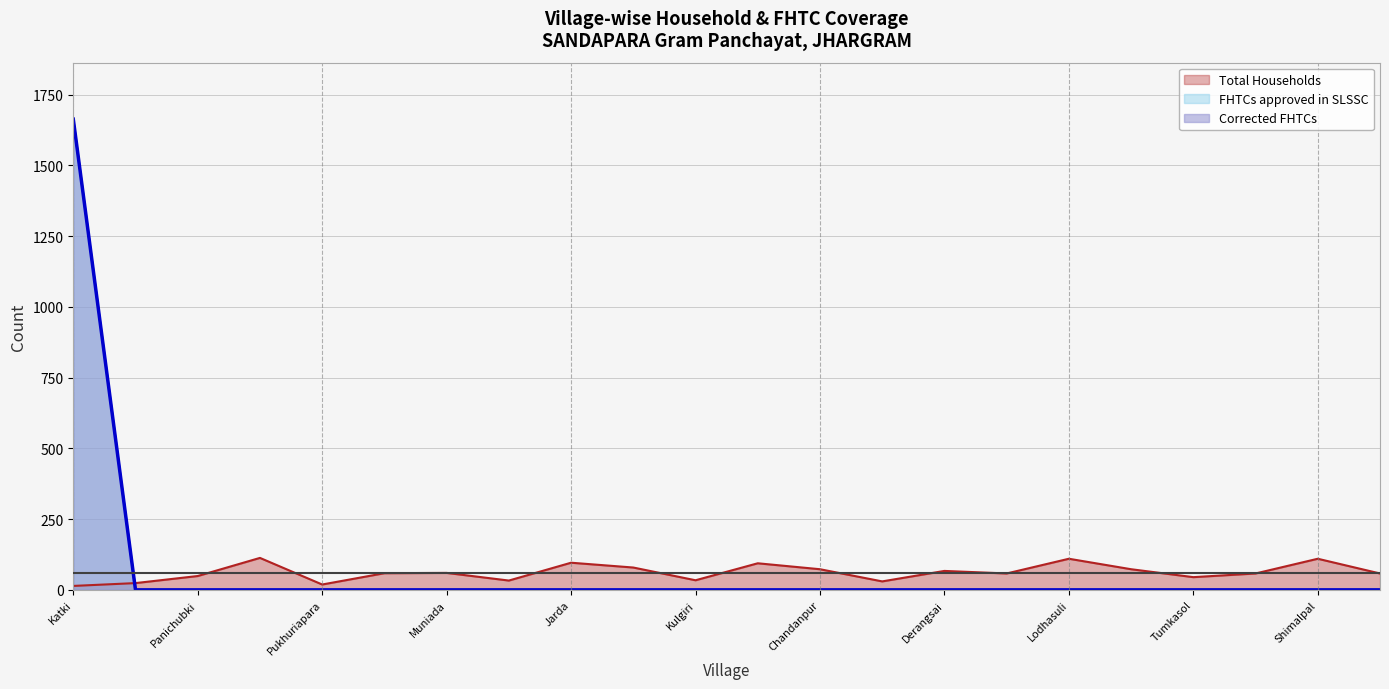

True or false: FHTCs approved in SLSSC has more than 1 interior local peaks.

False